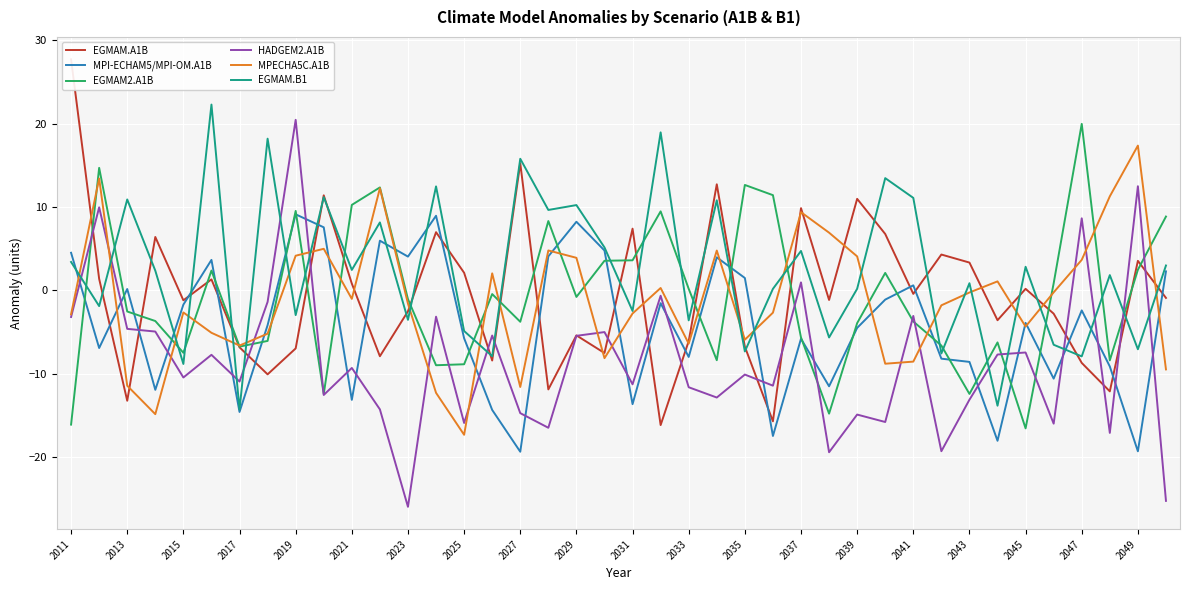

The MPI-ECHAM5/MPI-OM.A1B series shows -9.4 at 2017. True or false?

False